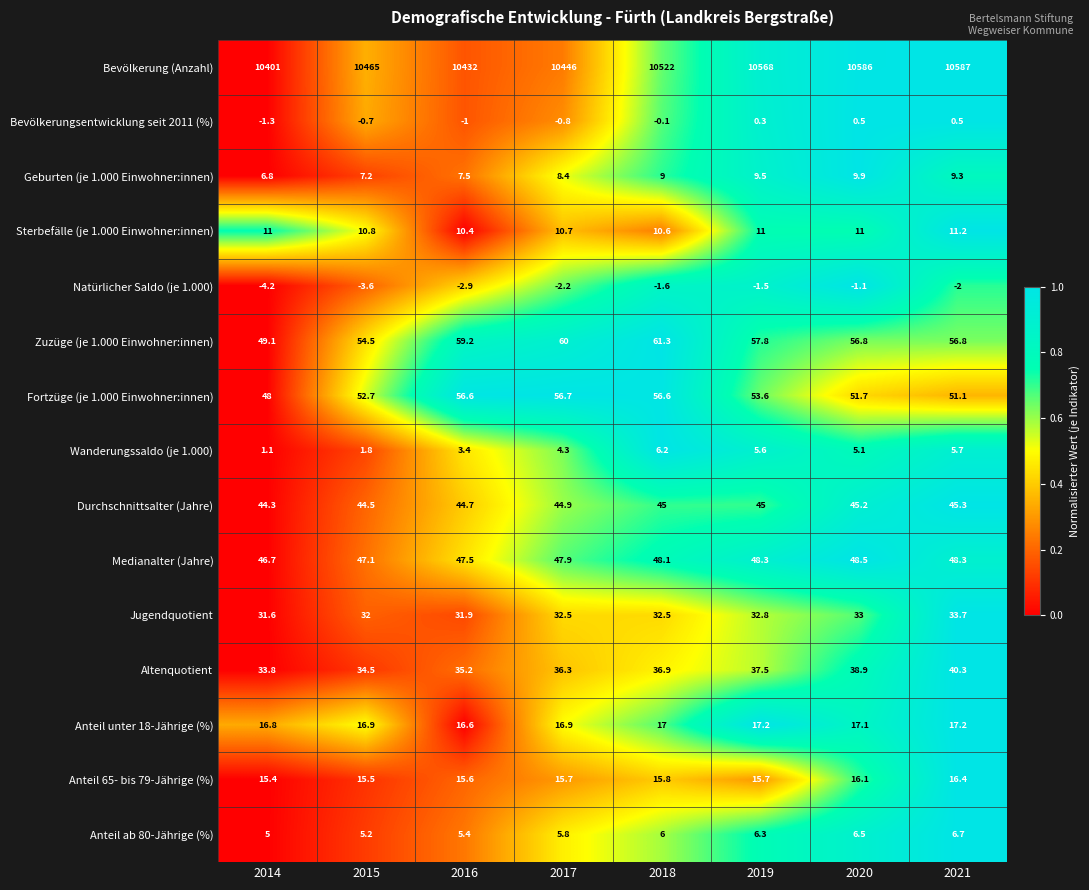

Which series changed the most between 2017 and 2018?

Bevölkerung (Anzahl)